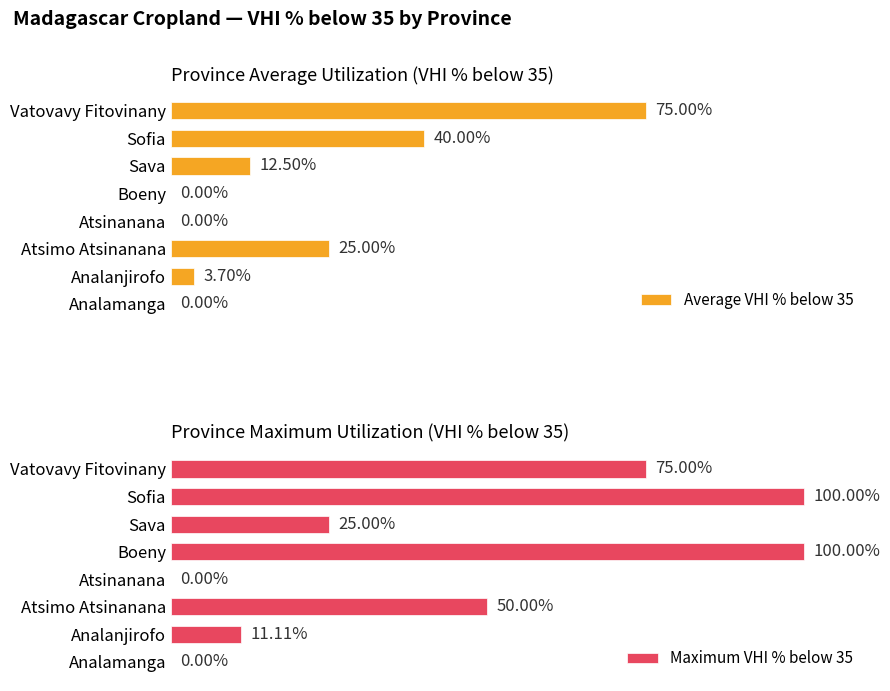

Which series has the largest range (max minus min)?

Maximum VHI % below 35